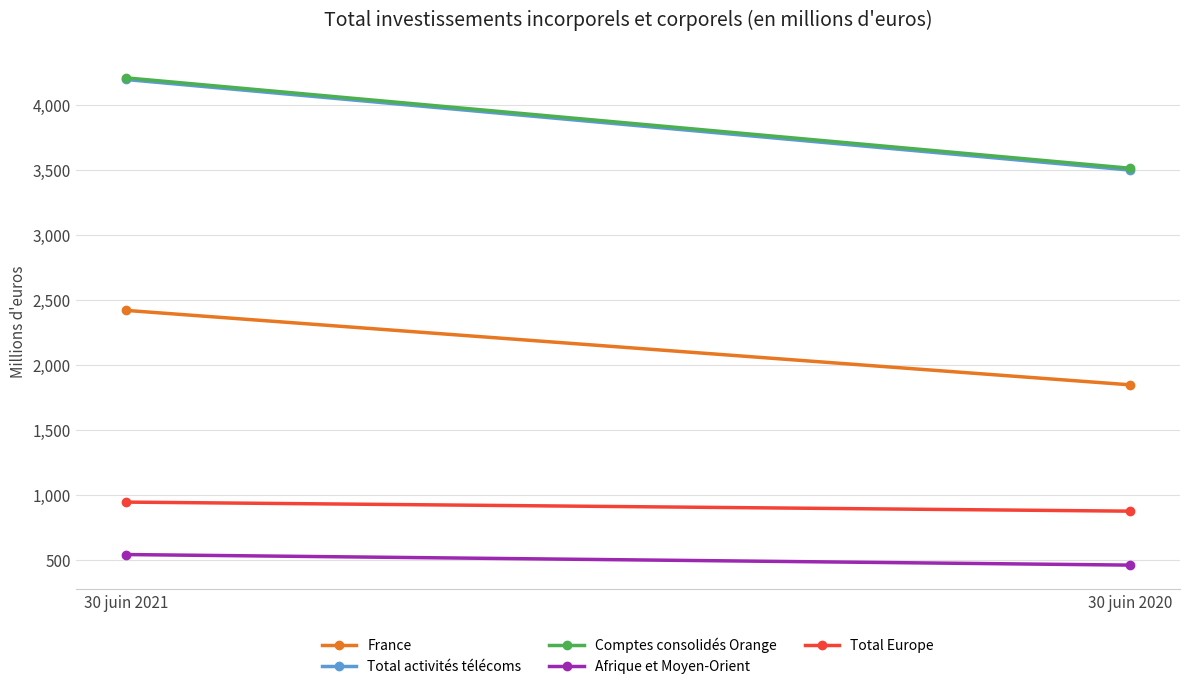

What is the total value across all series at 30 juin 2021?

12309.6